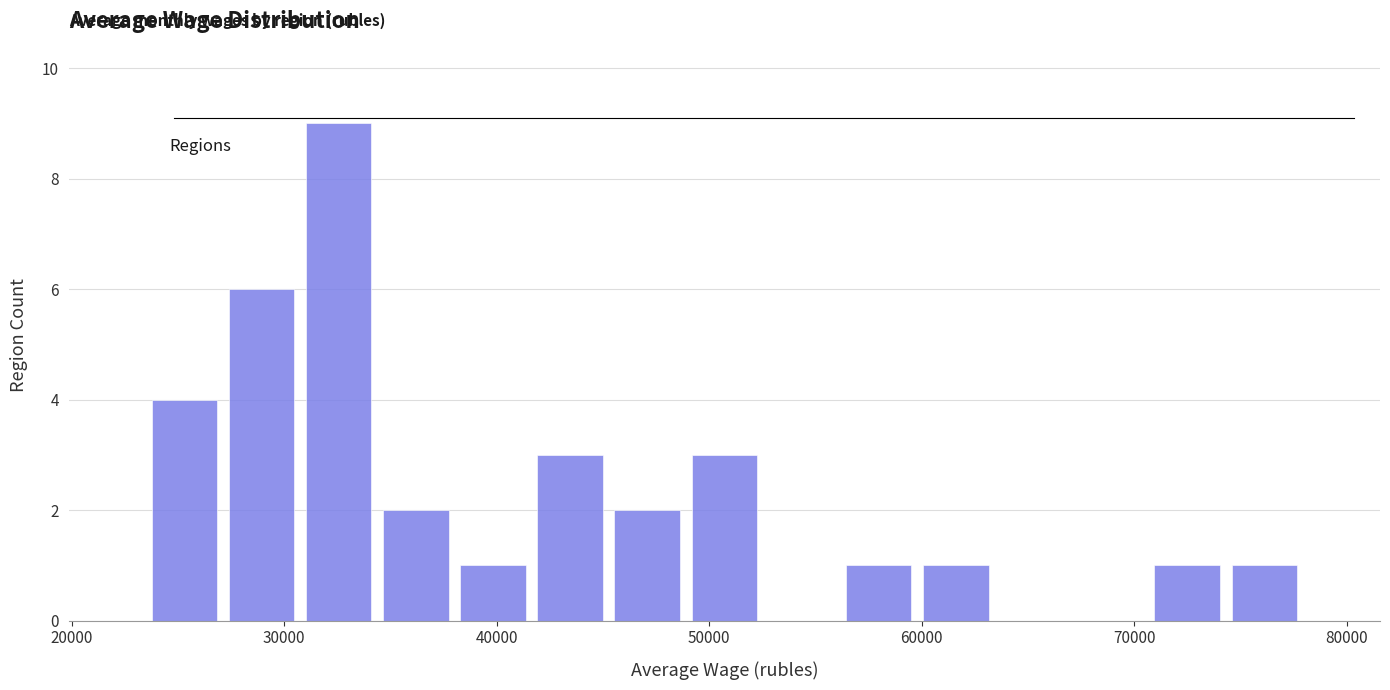

Read against the x-axis, roughly where is the centre of the tallest bar?

33000